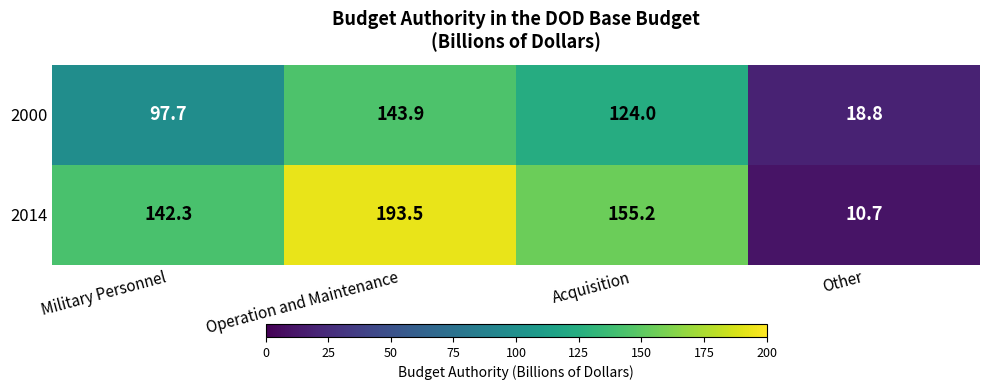

At which label does 2000 first exceed 124?

Operation and Maintenance